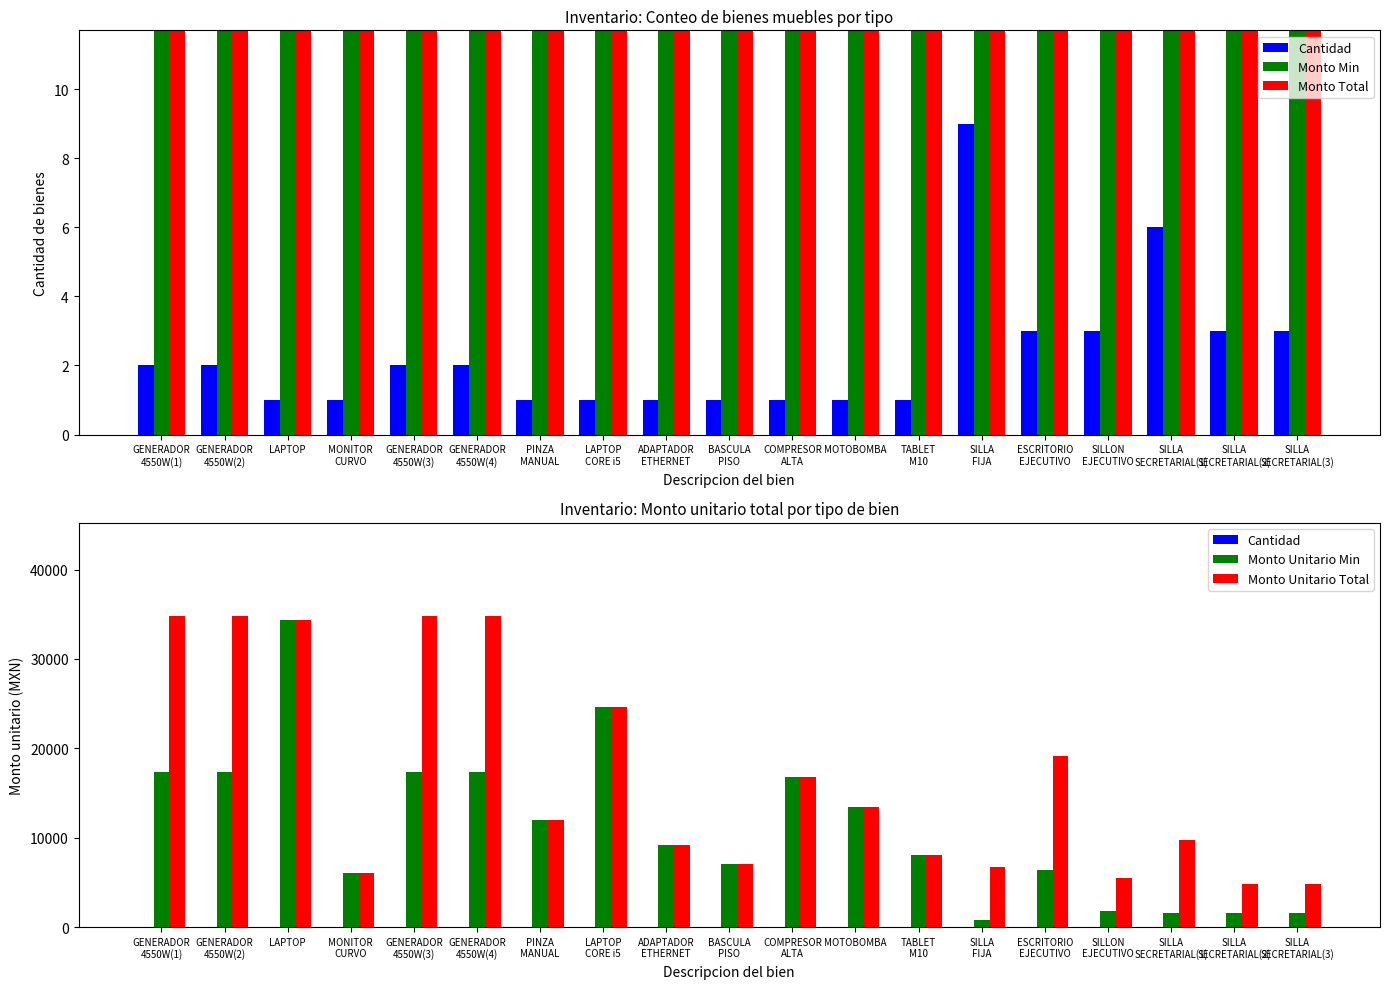

What is the sum of all Cantidad values?

44.0